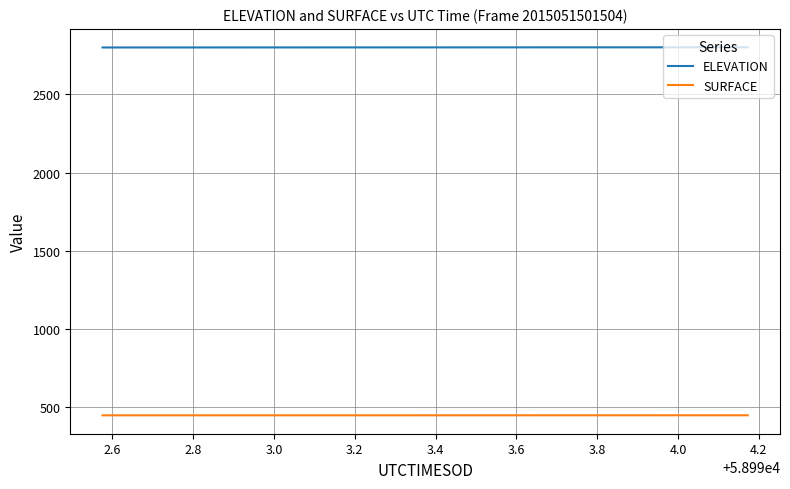

True or false: SURFACE and ELEVATION intersect in this chart.

False